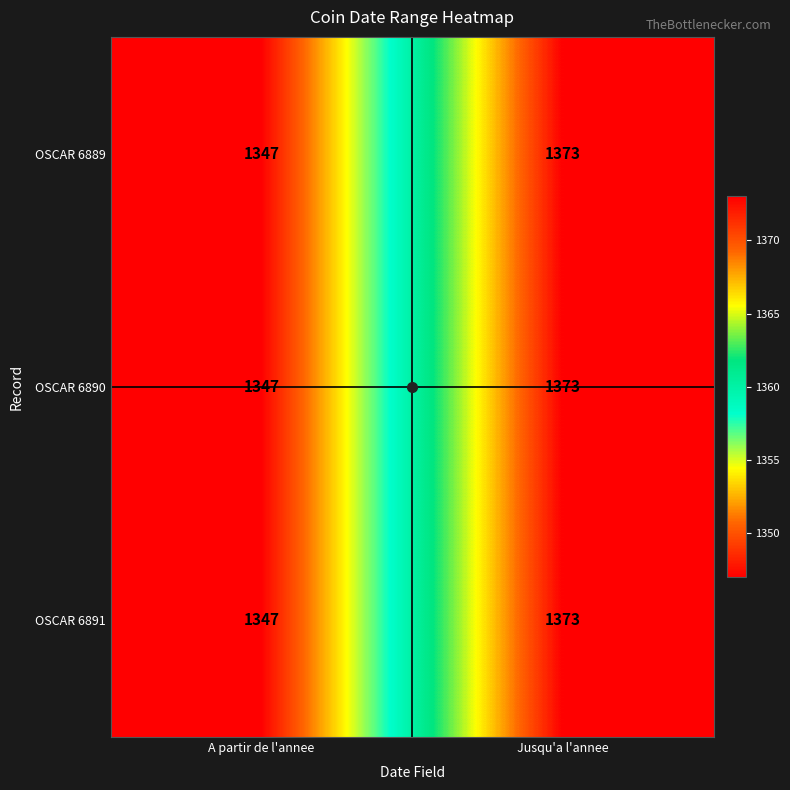

At which category is the sum across all series the highest?

Jusqu'a l'annee